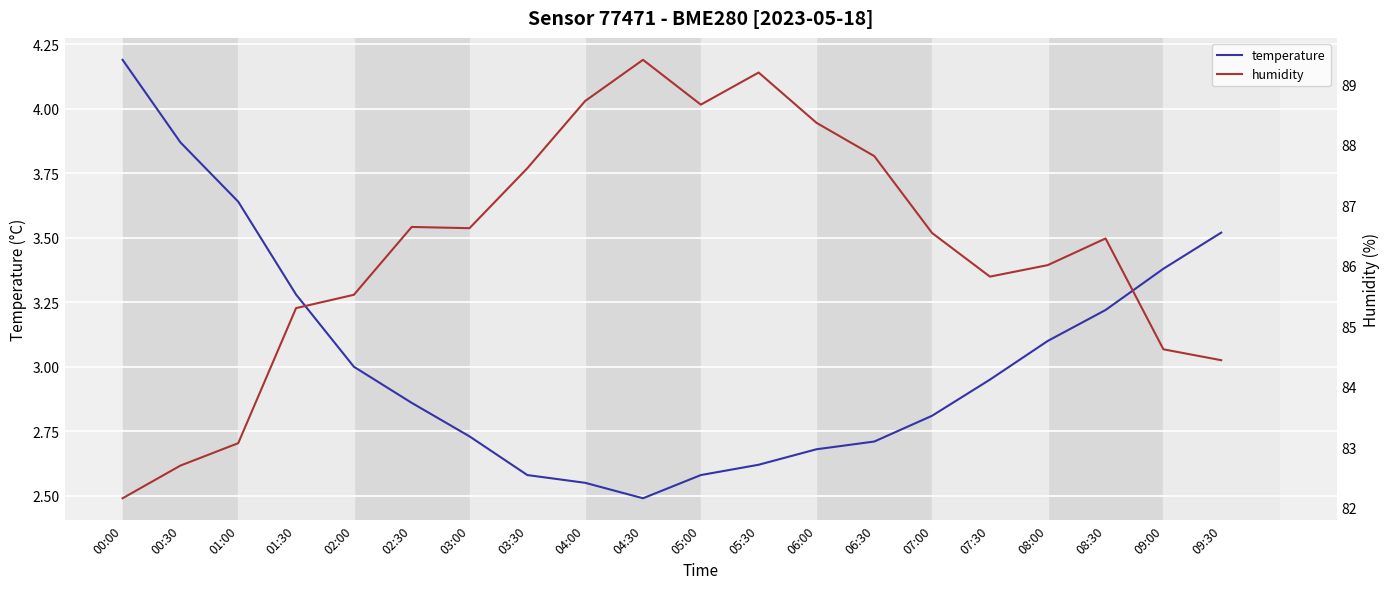

Between 01:00 and 07:00, which is larger?

01:00